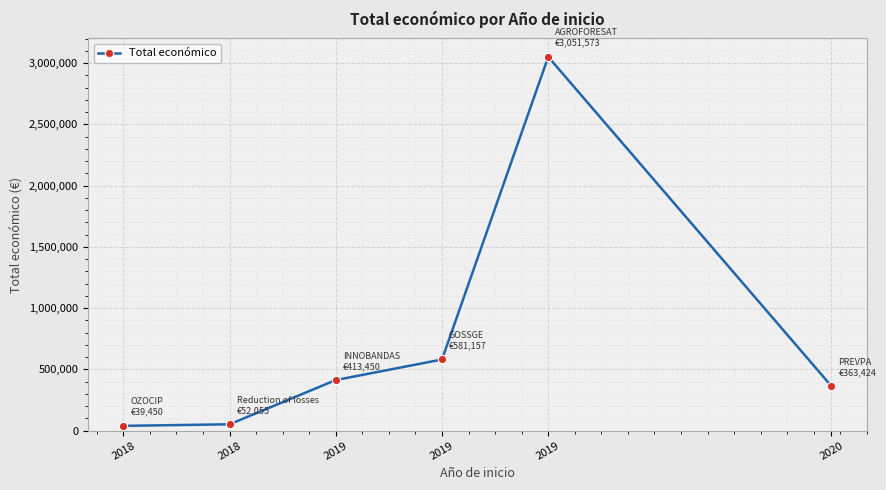

Between 2020 and 2018, which is larger?

2020